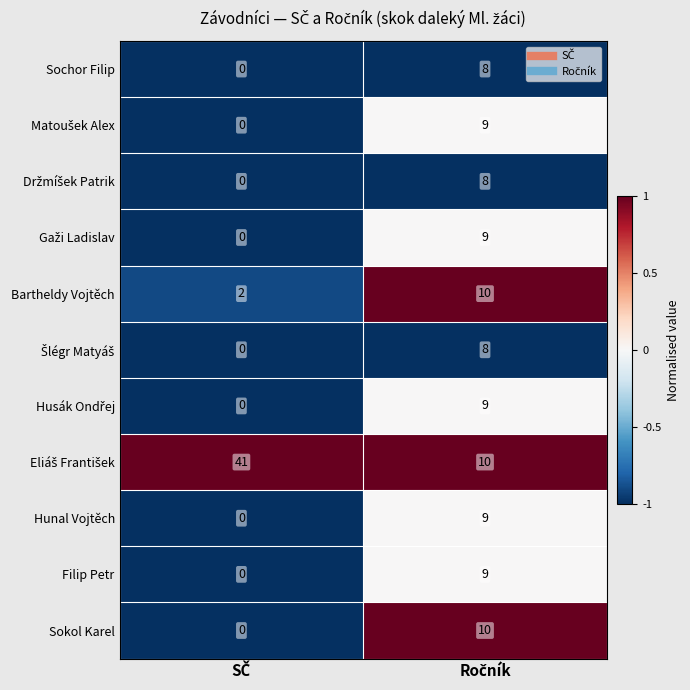

What is the maximum value shown in the chart?

41